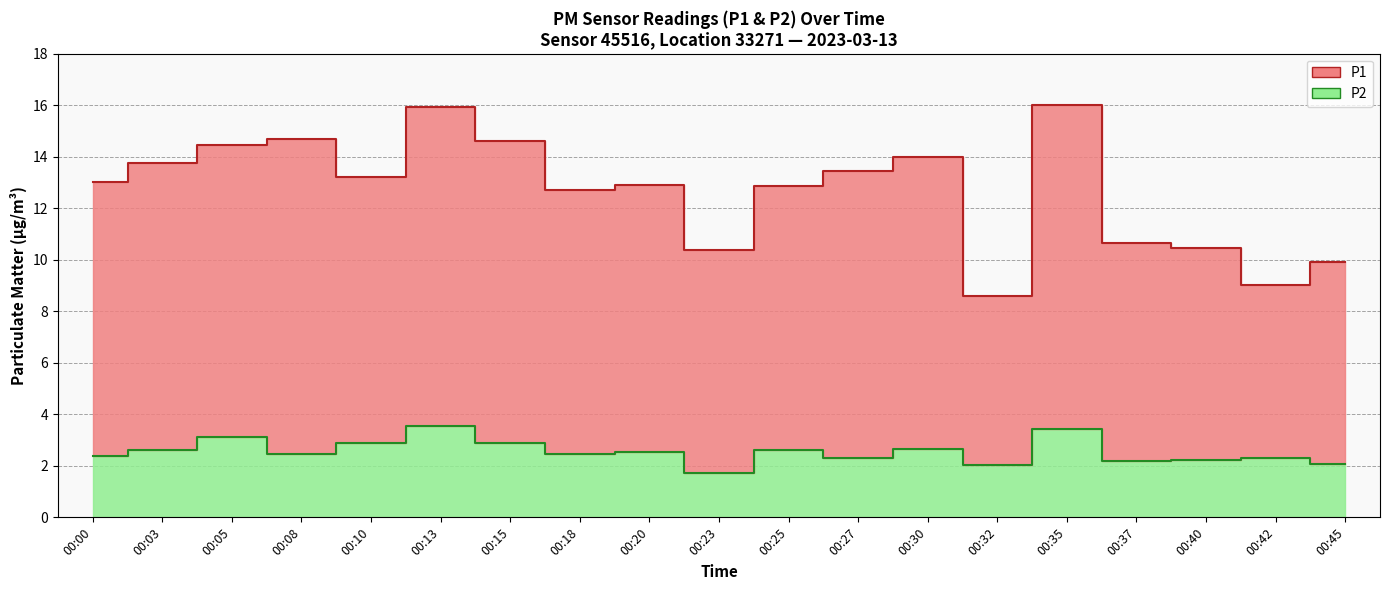

At which category does P2 reach its first local peak?

00:05